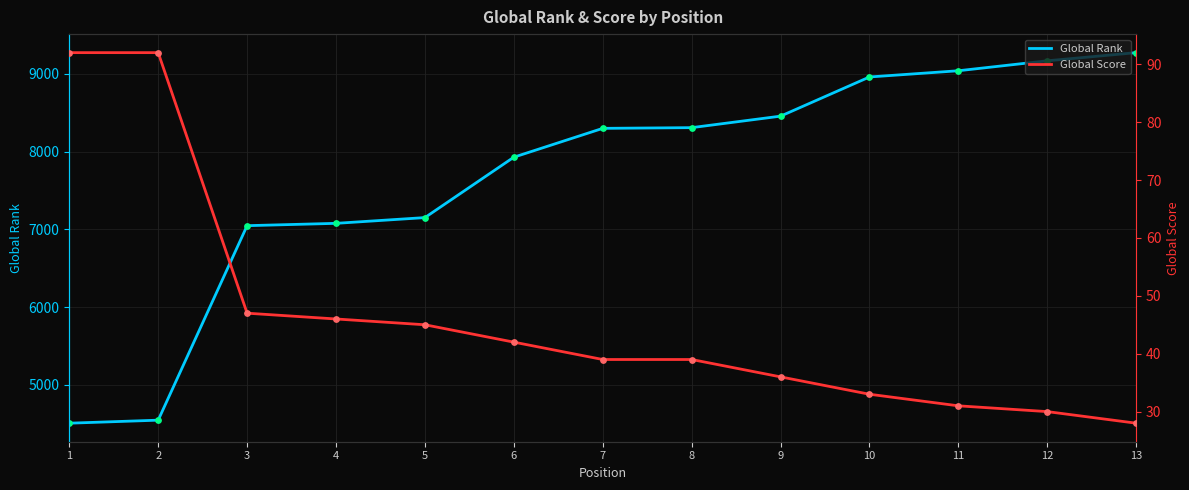

What is the total value across all series at 3?

7095